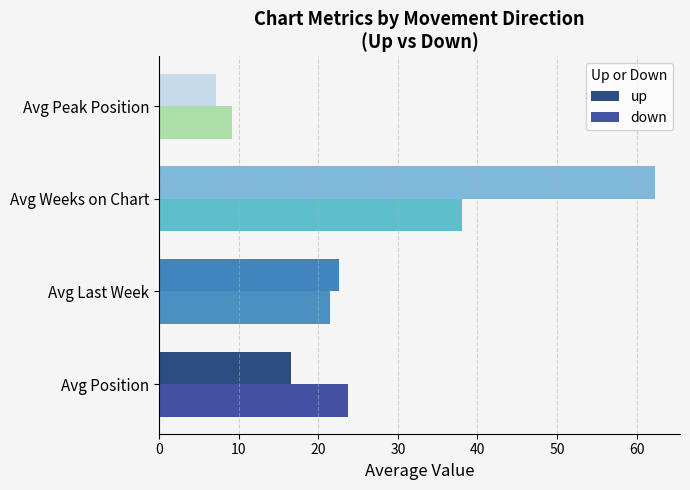

What is the difference between the maximum and minimum values in the down series?

29.0